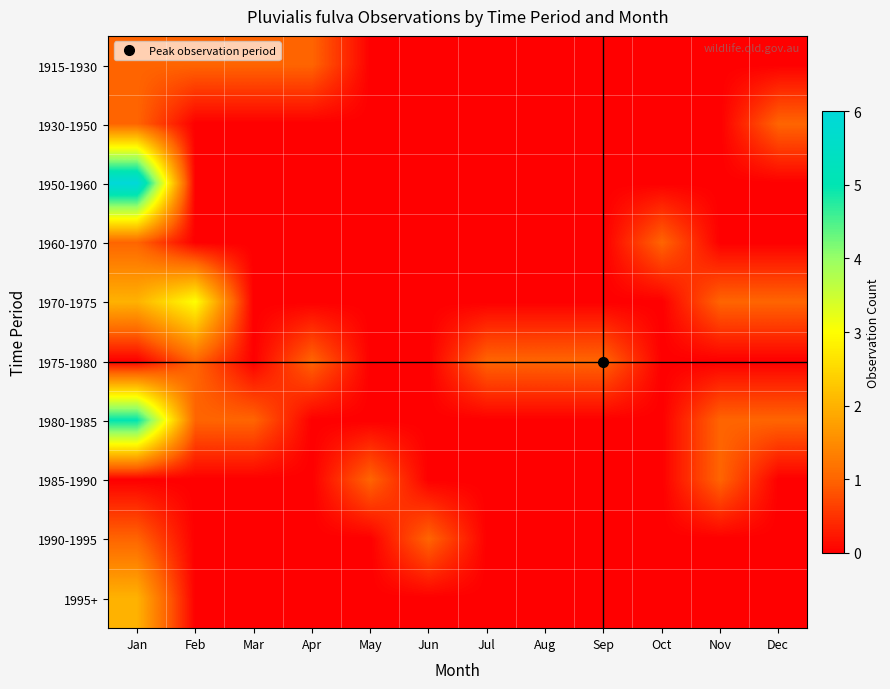

Reading right to left, what are all the values shown in this chart?

1915-1930: Dec=0	Nov=0	Oct=0	Sep=0	Aug=0	Jul=0	Jun=0	May=0	Apr=1	Mar=1	Feb=1	Jan=1
1930-1950: Dec=1	Nov=0	Oct=0	Sep=0	Aug=0	Jul=0	Jun=0	May=0	Apr=0	Mar=0	Feb=0	Jan=1
1950-1960: Dec=0	Nov=0	Oct=0	Sep=0	Aug=0	Jul=0	Jun=0	May=0	Apr=0	Mar=0	Feb=0	Jan=6
1960-1970: Dec=0	Nov=0	Oct=1	Sep=0	Aug=0	Jul=0	Jun=0	May=0	Apr=0	Mar=0	Feb=0	Jan=1
1970-1975: Dec=1	Nov=1	Oct=0	Sep=0	Aug=0	Jul=0	Jun=0	May=0	Apr=0	Mar=0	Feb=3	Jan=2
1975-1980: Dec=0	Nov=0	Oct=0	Sep=1	Aug=1	Jul=1	Jun=0	May=0	Apr=1	Mar=0	Feb=1	Jan=0
1980-1985: Dec=1	Nov=1	Oct=0	Sep=0	Aug=0	Jul=0	Jun=0	May=0	Apr=0	Mar=1	Feb=1	Jan=5
1985-1990: Dec=0	Nov=1	Oct=0	Sep=0	Aug=0	Jul=0	Jun=0	May=1	Apr=0	Mar=0	Feb=0	Jan=0
1990-1995: Dec=0	Nov=0	Oct=0	Sep=0	Aug=0	Jul=0	Jun=1	May=0	Apr=0	Mar=0	Feb=0	Jan=1
1995+: Dec=0	Nov=0	Oct=0	Sep=0	Aug=0	Jul=0	Jun=0	May=0	Apr=0	Mar=0	Feb=0	Jan=2